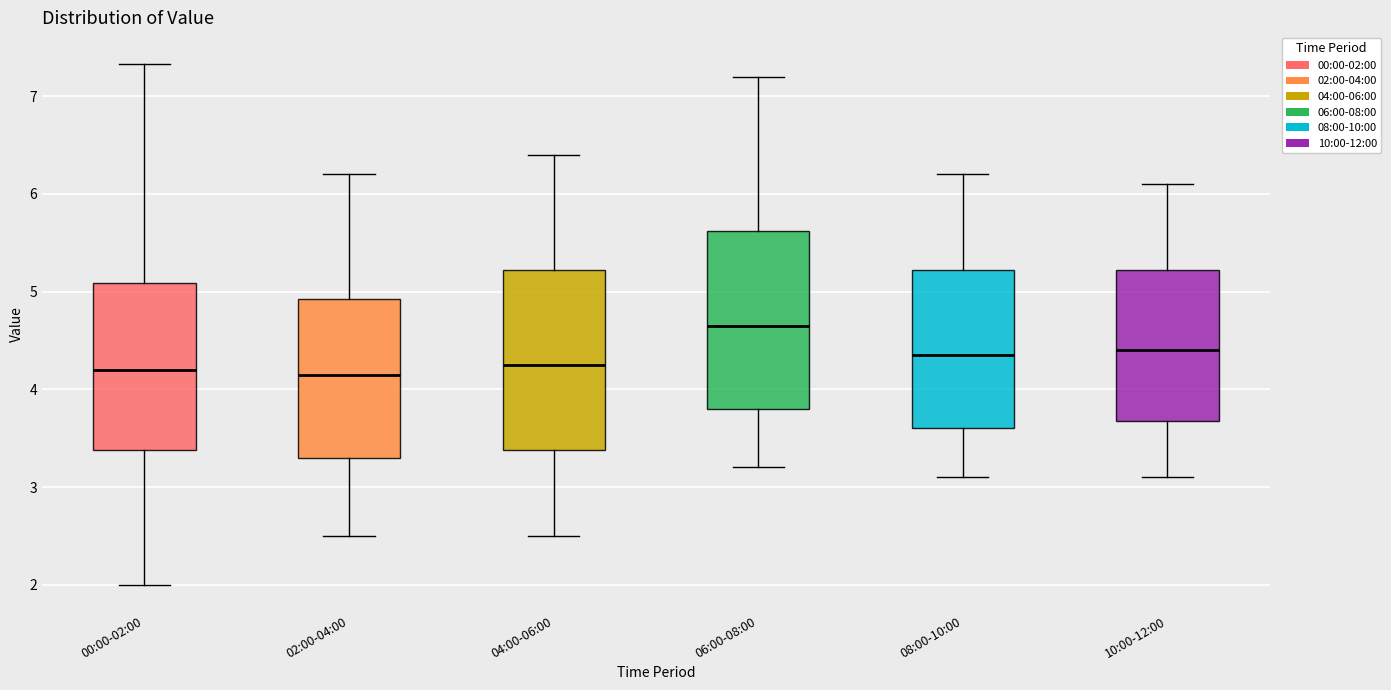

Reading left to right, read every box against the y-axis: the position of its median line, the range the box covers, and the ends of its whiskers. The values are not printed on the chart, so give them approximately, as read against the axis.

00:00-02:00: median 4.2, box 3.4 to 5.1, whiskers 2.0 to 7.3
02:00-04:00: median 4.2, box 3.3 to 4.9, whiskers 2.5 to 6.2
04:00-06:00: median 4.3, box 3.4 to 5.2, whiskers 2.5 to 6.4
06:00-08:00: median 4.7, box 3.8 to 5.6, whiskers 3.2 to 7.2
08:00-10:00: median 4.4, box 3.6 to 5.2, whiskers 3.1 to 6.2
10:00-12:00: median 4.4, box 3.7 to 5.2, whiskers 3.1 to 6.1